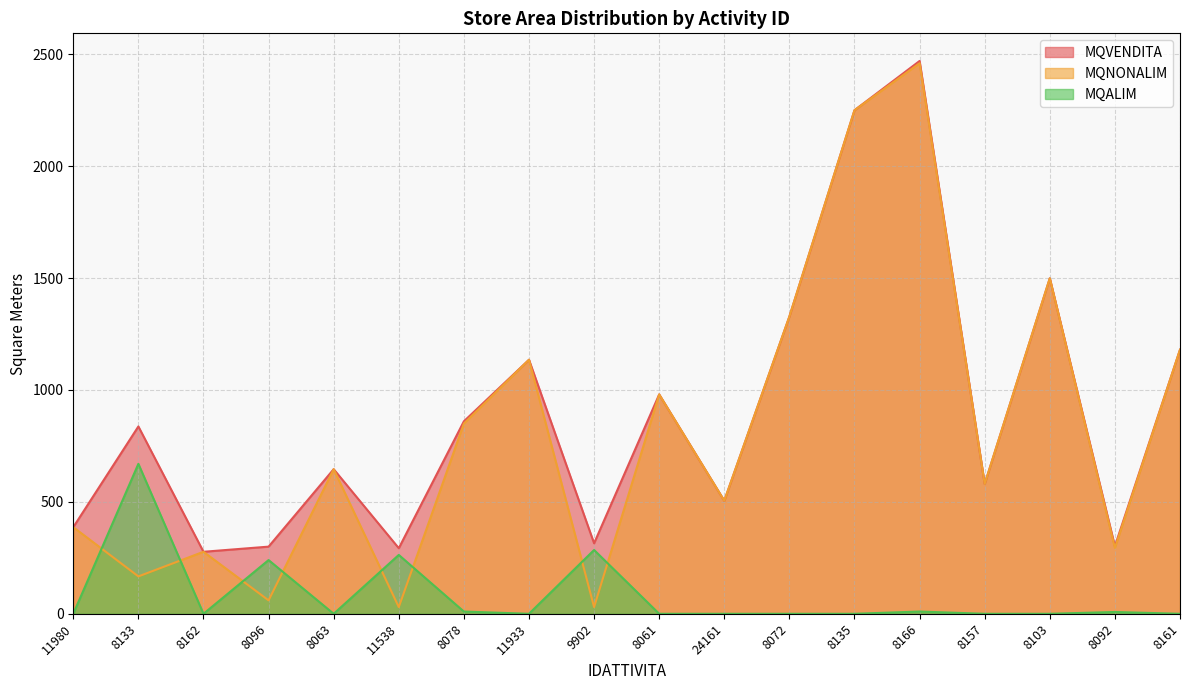

True or false: MQNONALIM and MQVENDITA cross at least once.

False